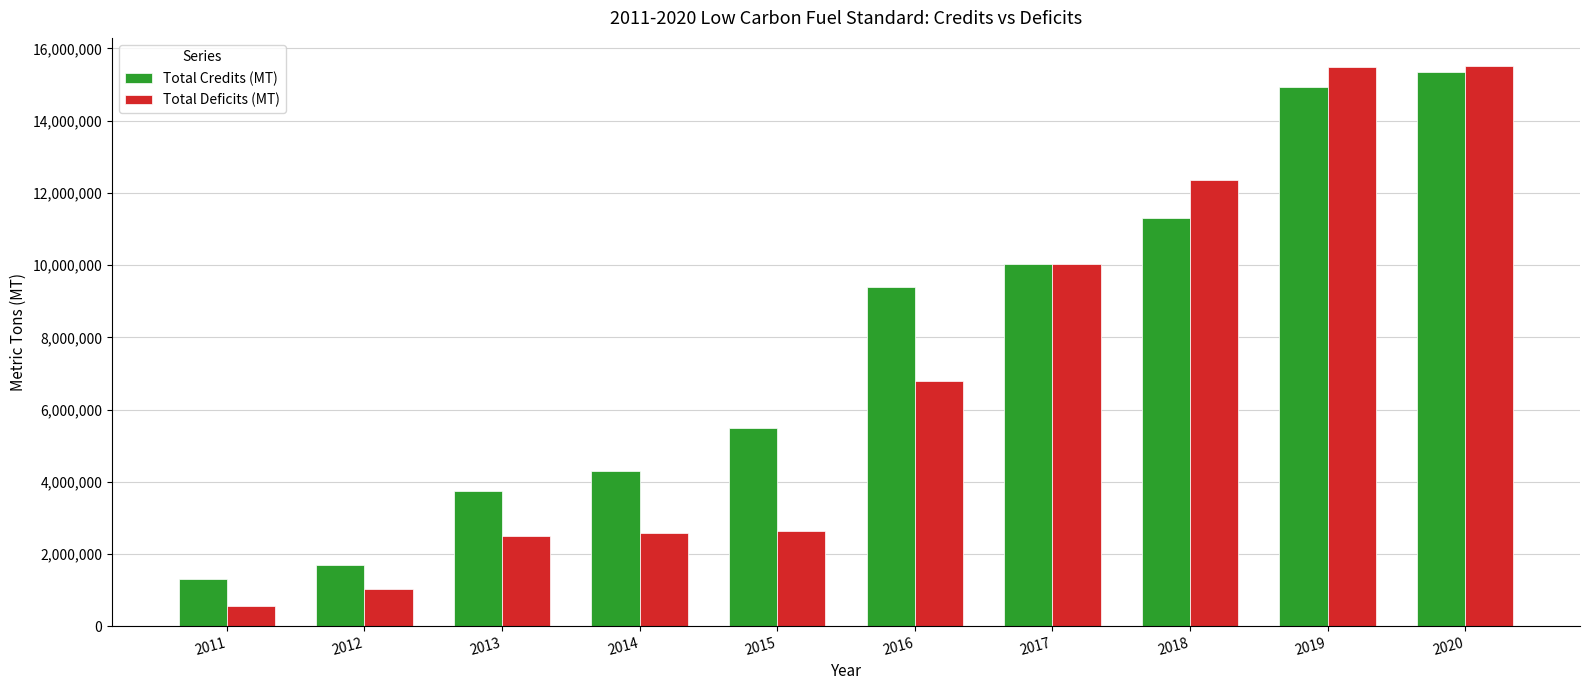

What is the smallest value displayed?

545820